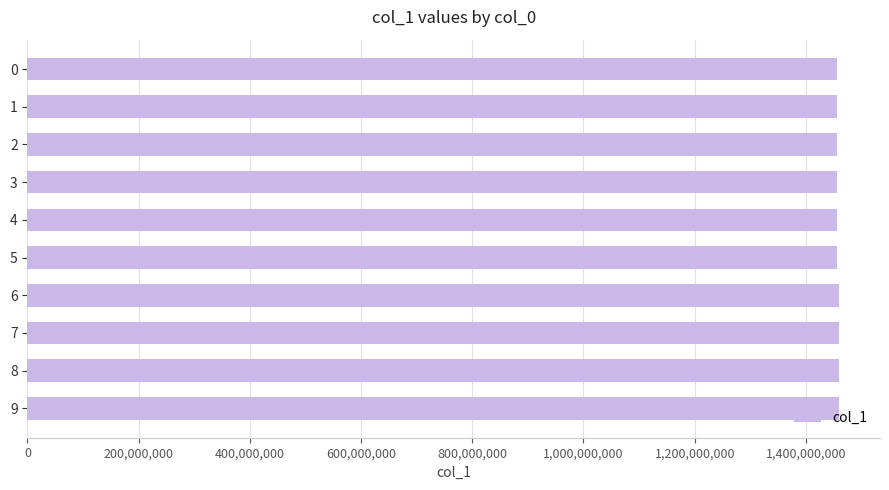

Approximately how many times larger is the value at 6 compared to 2?

1.0